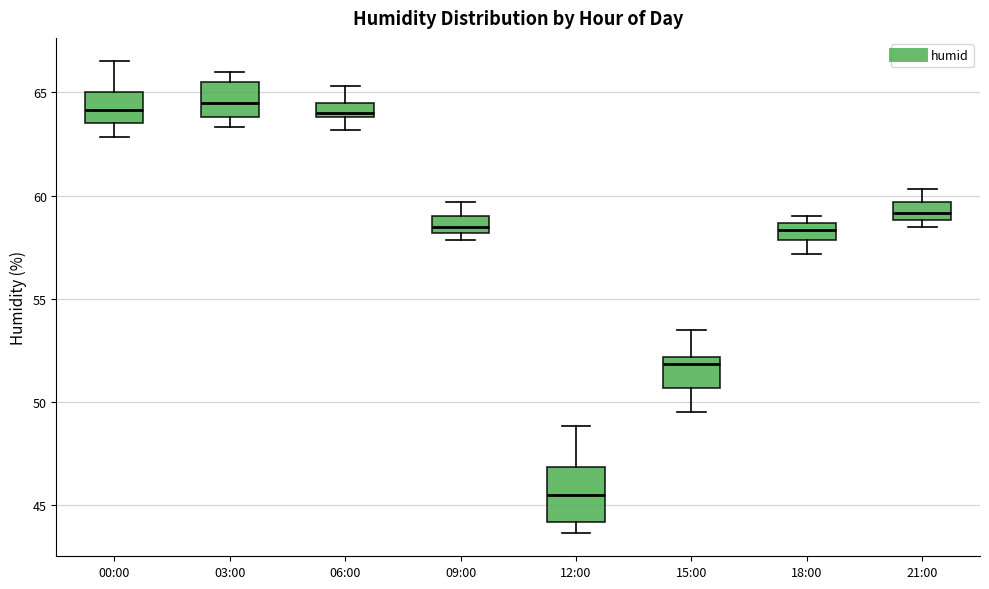

Comparing the boxes themselves (not the whiskers), which one is the tallest?

12:00